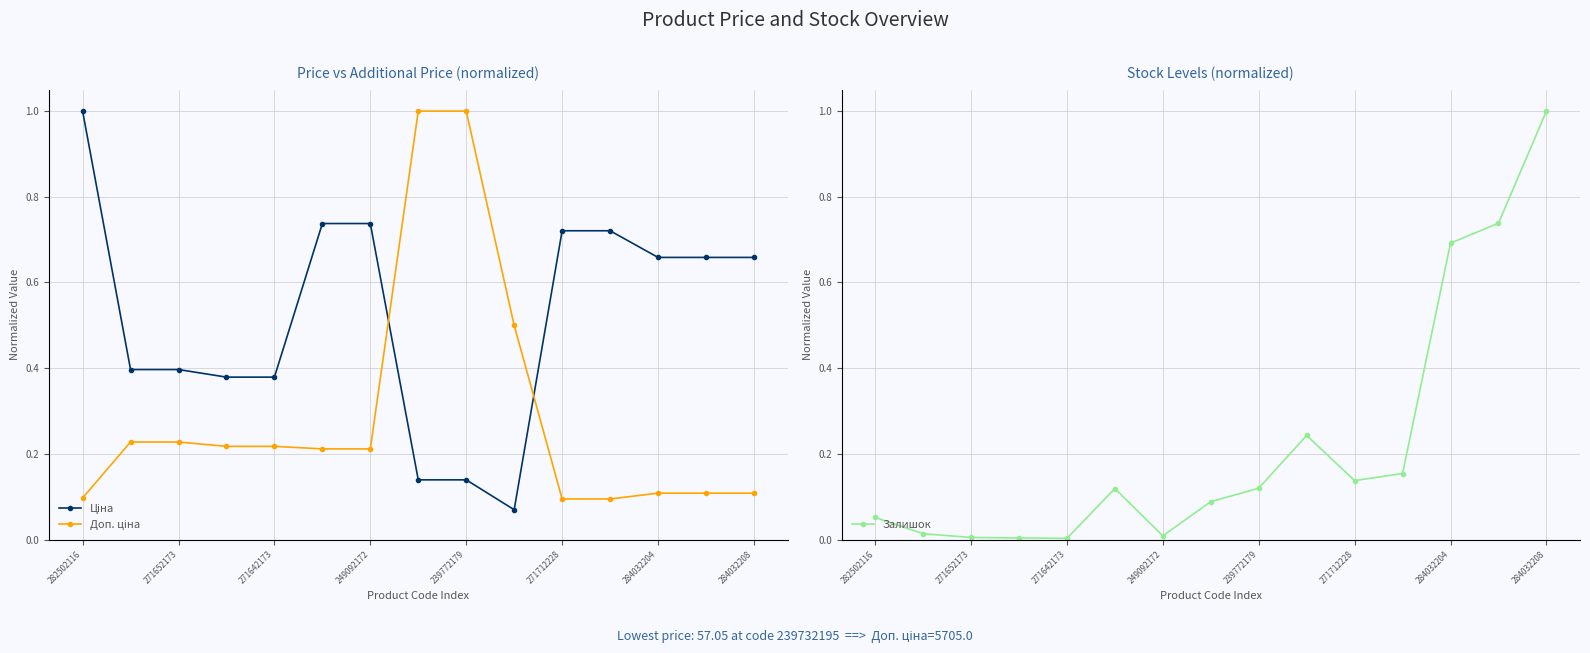

Read the Ціна value at 284032208.

0.7